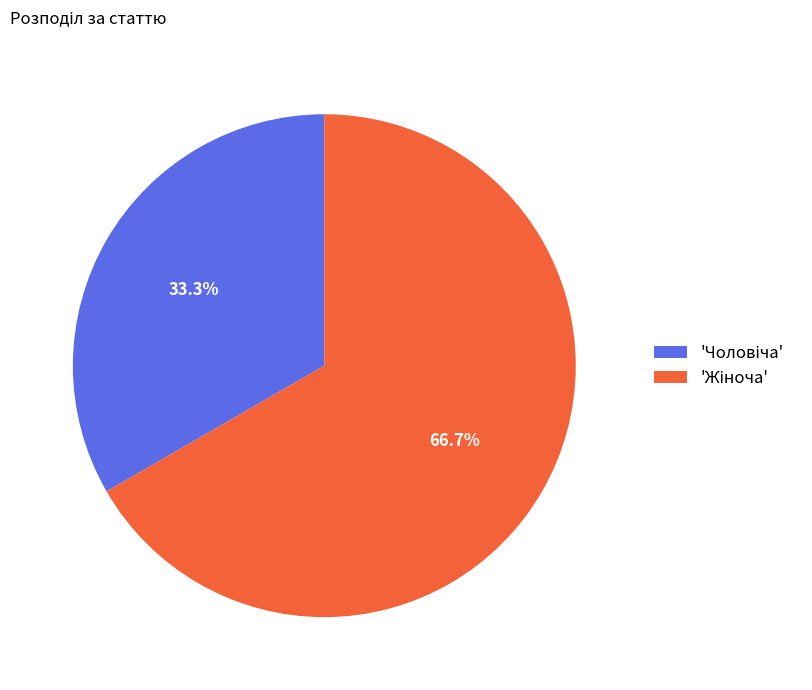

How many segments does this pie chart have?

2